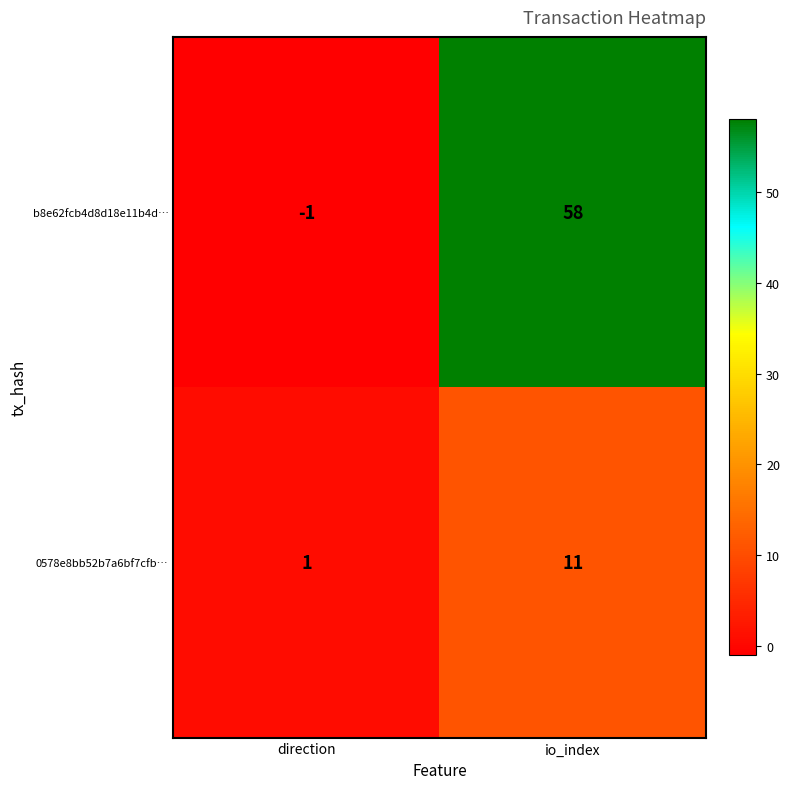

What value does the 0578e8bb52b7a6bf7cfb… series have at io_index, to the nearest 5?

10